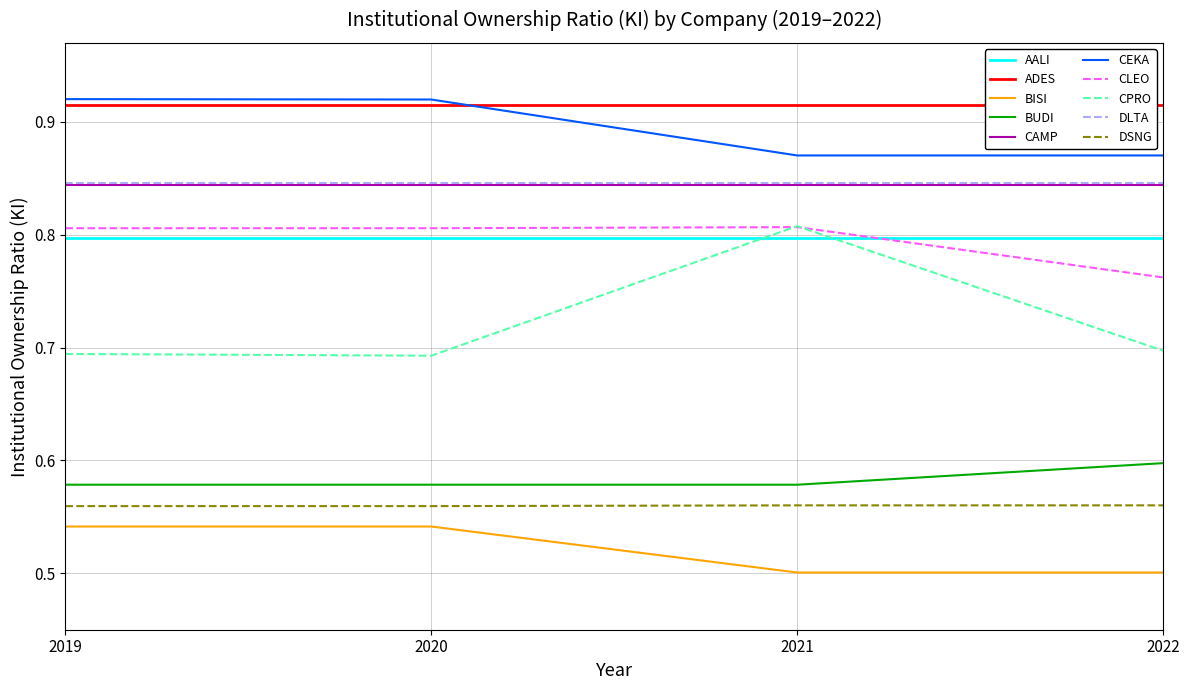

What is the total value across all series at 2019?

7.5